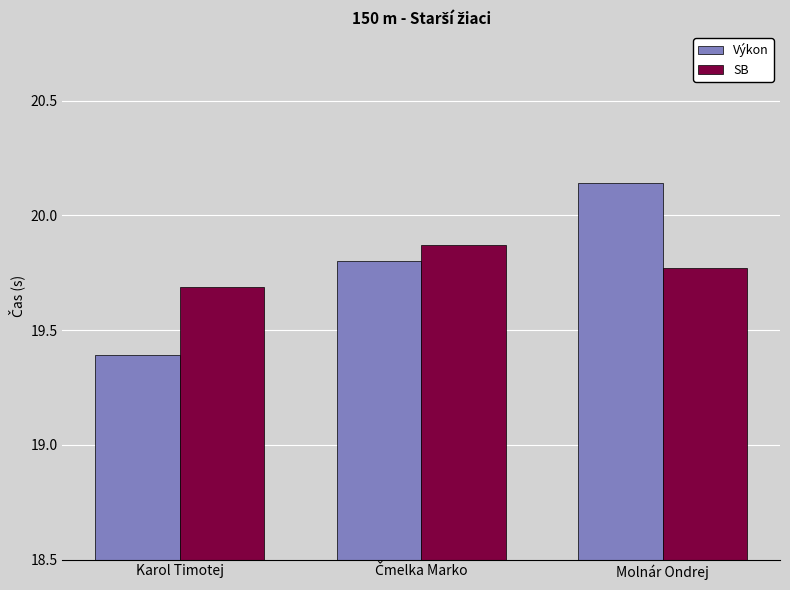

Which category has the highest value in the Výkon series?

Molnár Ondrej